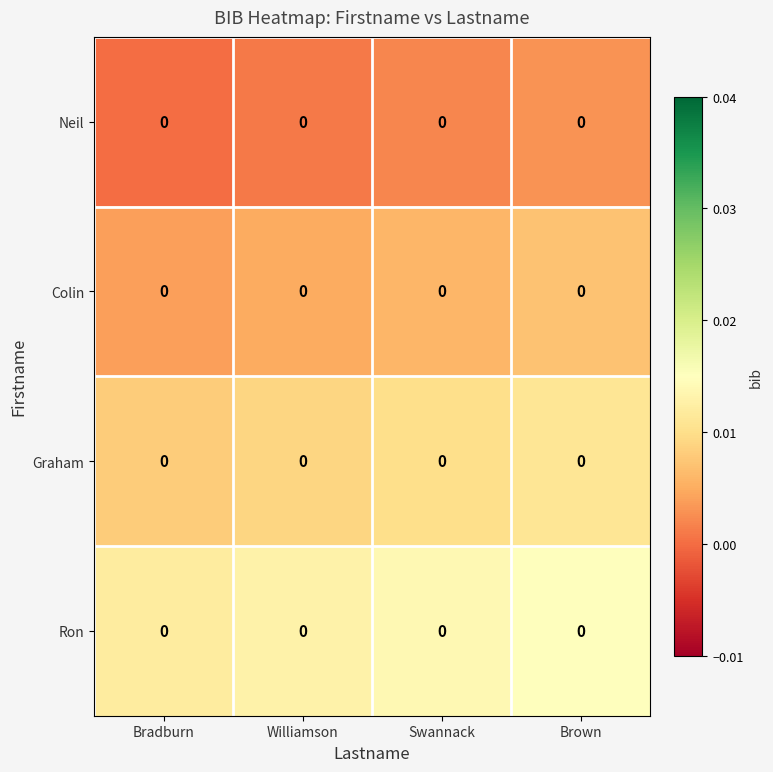

How many categories are shown in the chart?

4